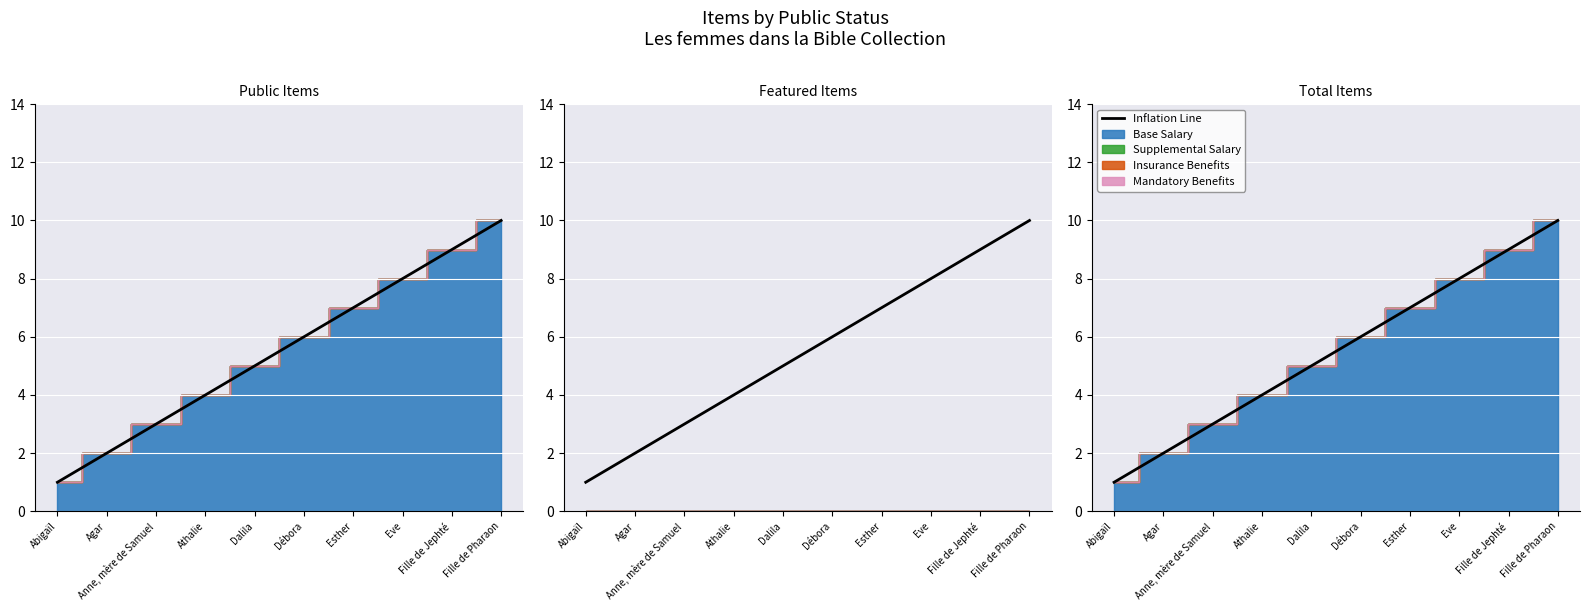

What is the approximate value at Esther?

7.0